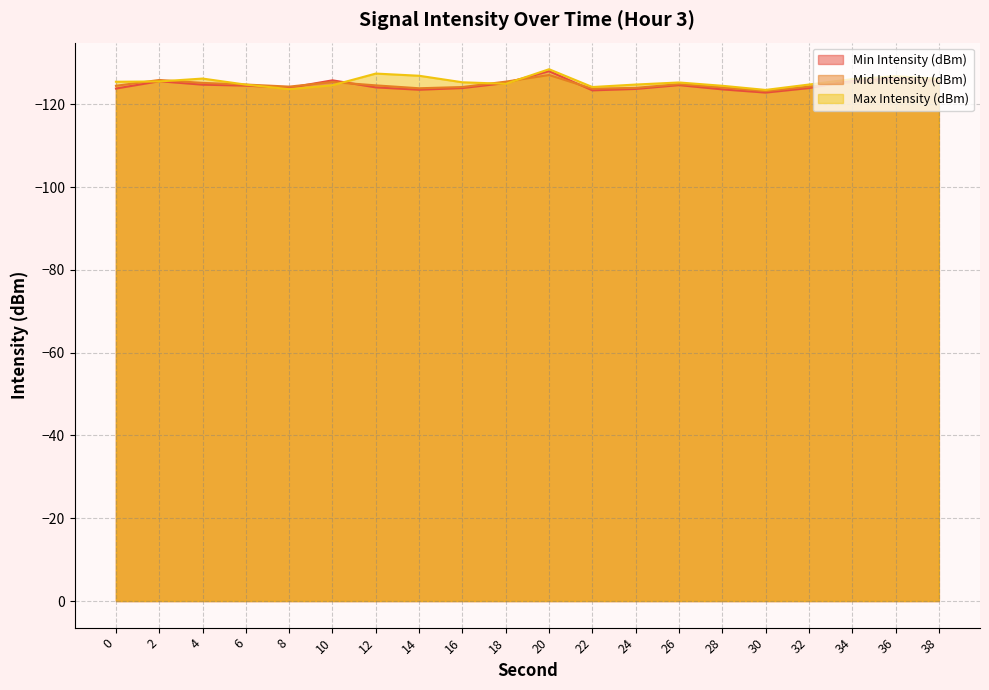

What is the value of the Max Intensity (dBm) point at the 12th from the left?

-124.2